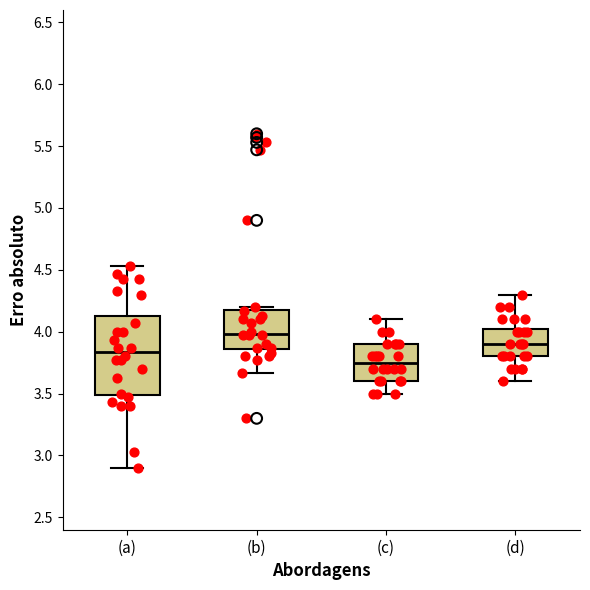

Reading left to right, read every box against the y-axis: the position of its median line, the range the box covers, and the ends of its whiskers. The values are not printed on the chart, so give them approximately, as read against the axis.

(a): median 3.85, box 3.50 to 4.15, whiskers 2.90 to 4.55
(b): median 4.00, box 3.85 to 4.20, whiskers 3.65 to 4.20 (just above the box's upper edge)
(c): median 3.75, box 3.60 to 3.90, whiskers 3.50 to 4.10
(d): median 3.90, box 3.80 to 4.05, whiskers 3.60 to 4.30